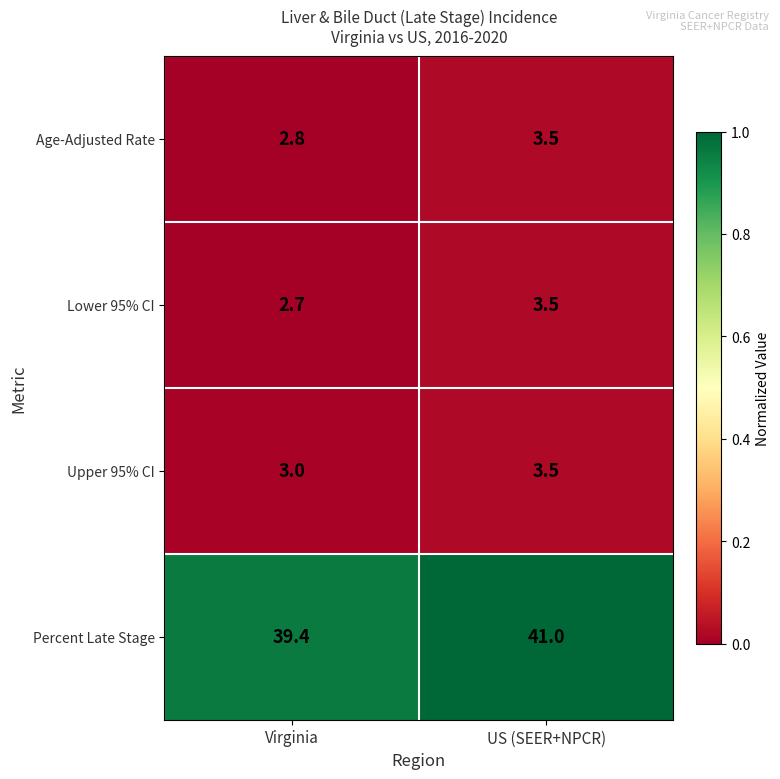

Rank the categories by Lower 95% CI value from highest to lowest.

US (SEER+NPCR), Virginia